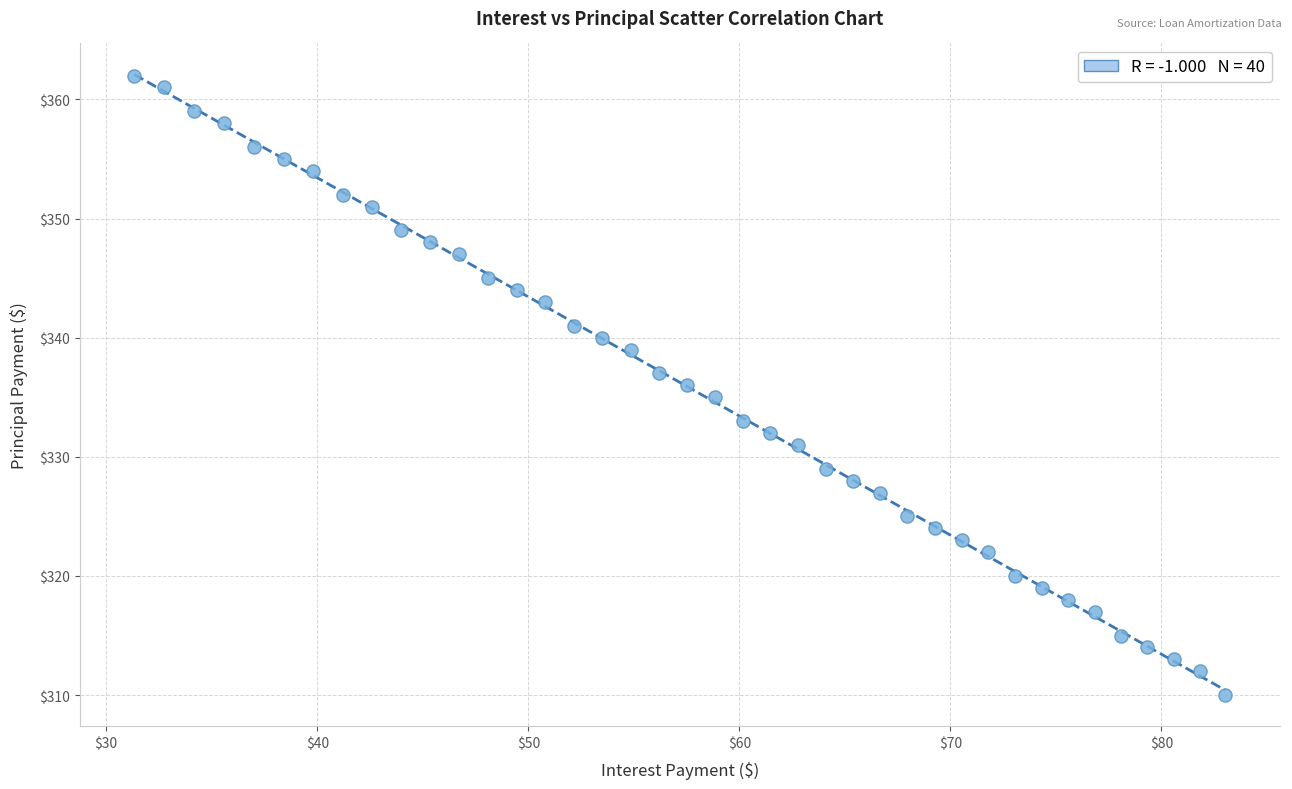

What is the range of Y values (max minus min)?

52